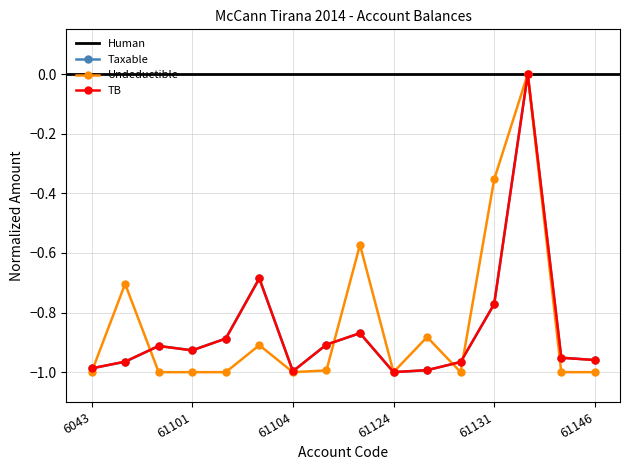

How many times do Taxable and Undeductible cross each other?

5